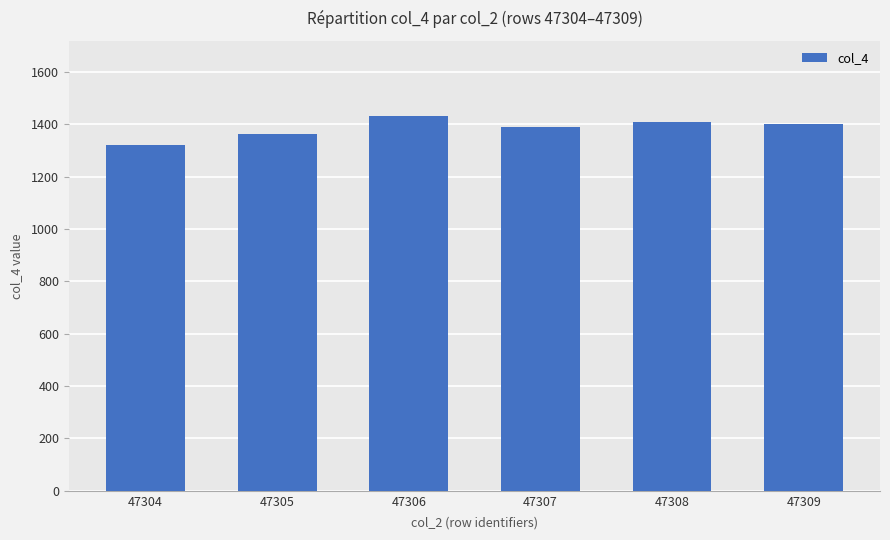

What is the value of the 2nd bar from the left?

1362